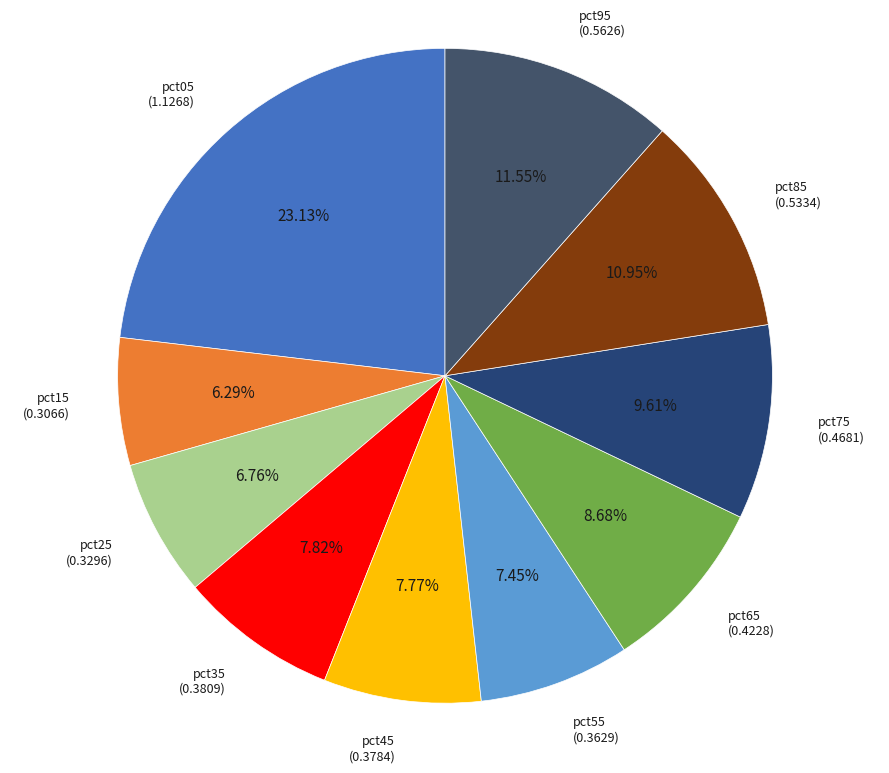

The pct15 slice represents 1% of the pie. True or false?

False